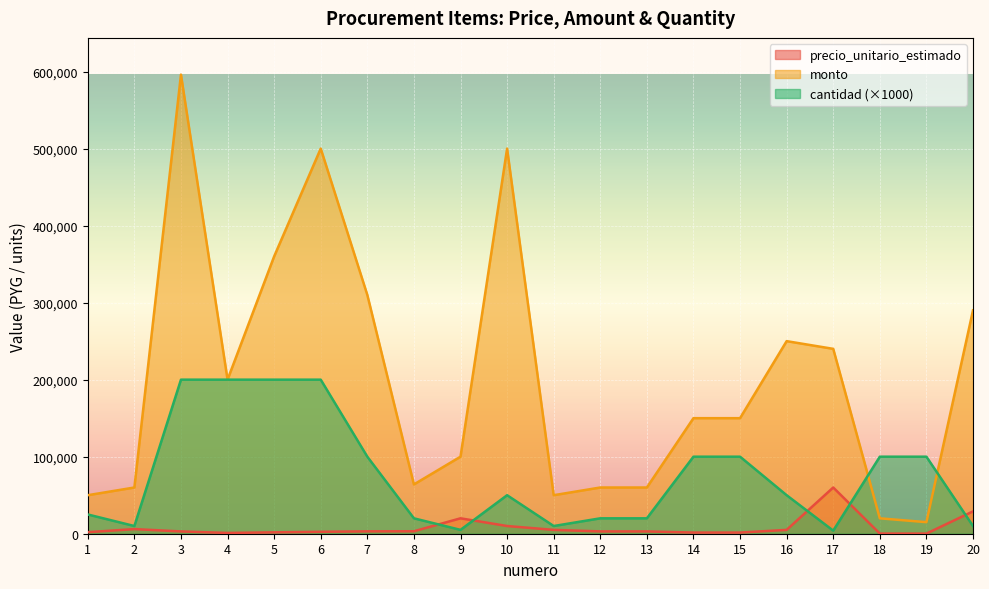

What is the value of the cantidad point at the 5th from the left?

200000